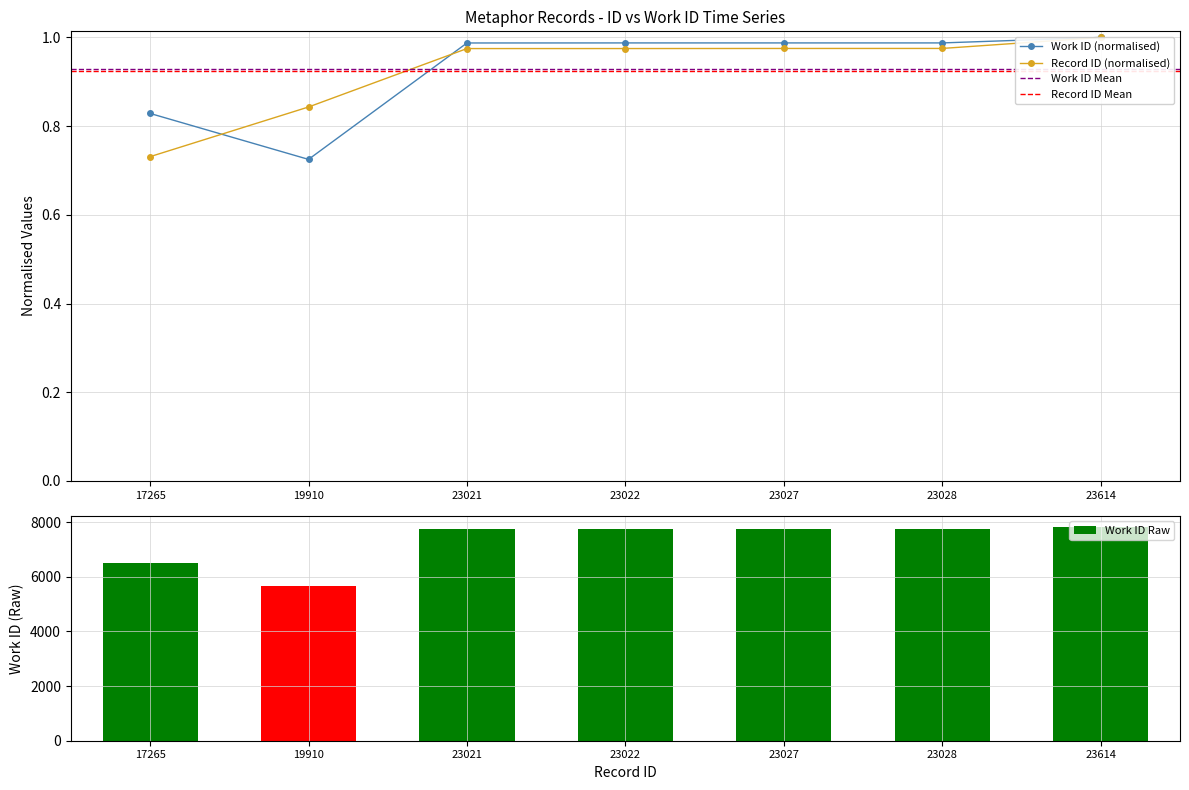

What is the sum of the work_id values at 23022 and 23614?

2.0